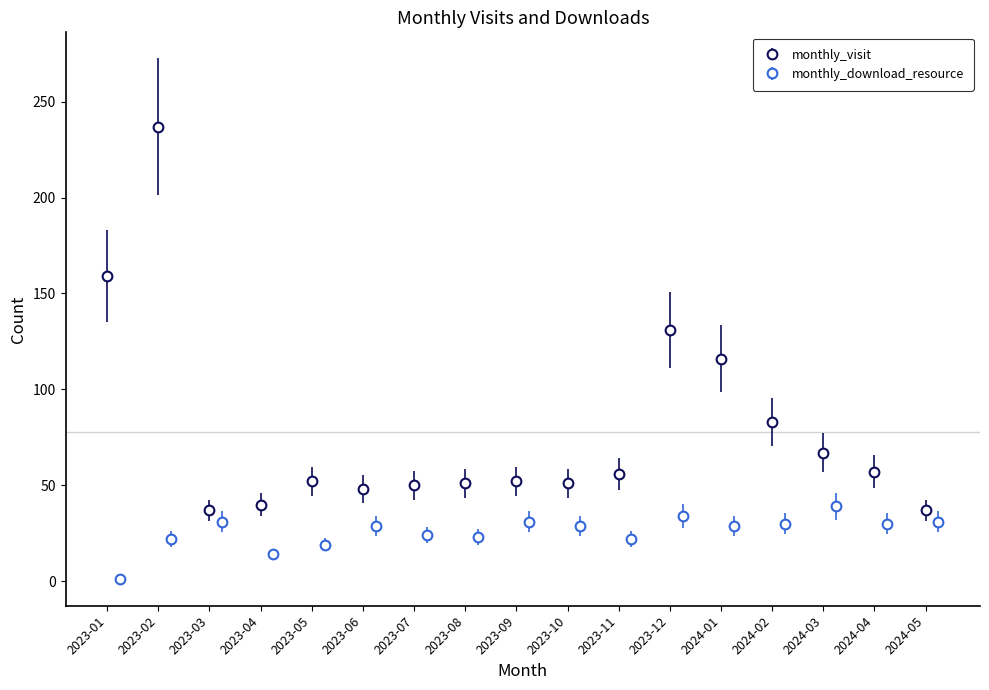

What is the maximum value for monthly_download_resource?

39